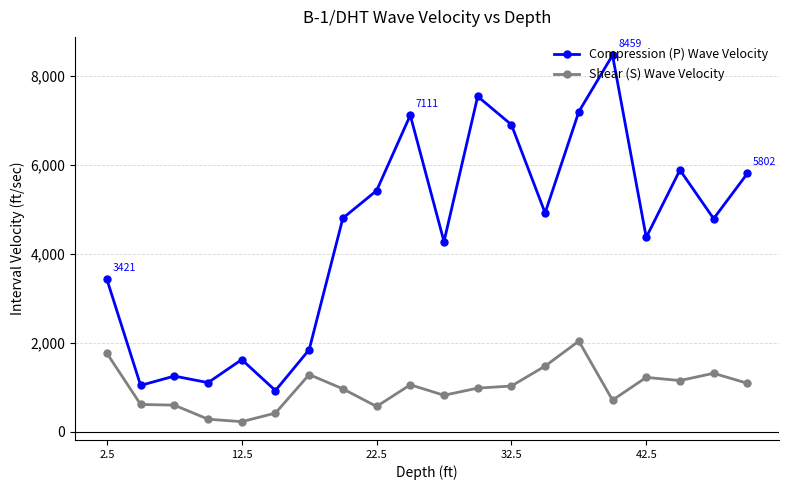

What is the highest value of the Compression (P) Wave Velocity series?

8458.8